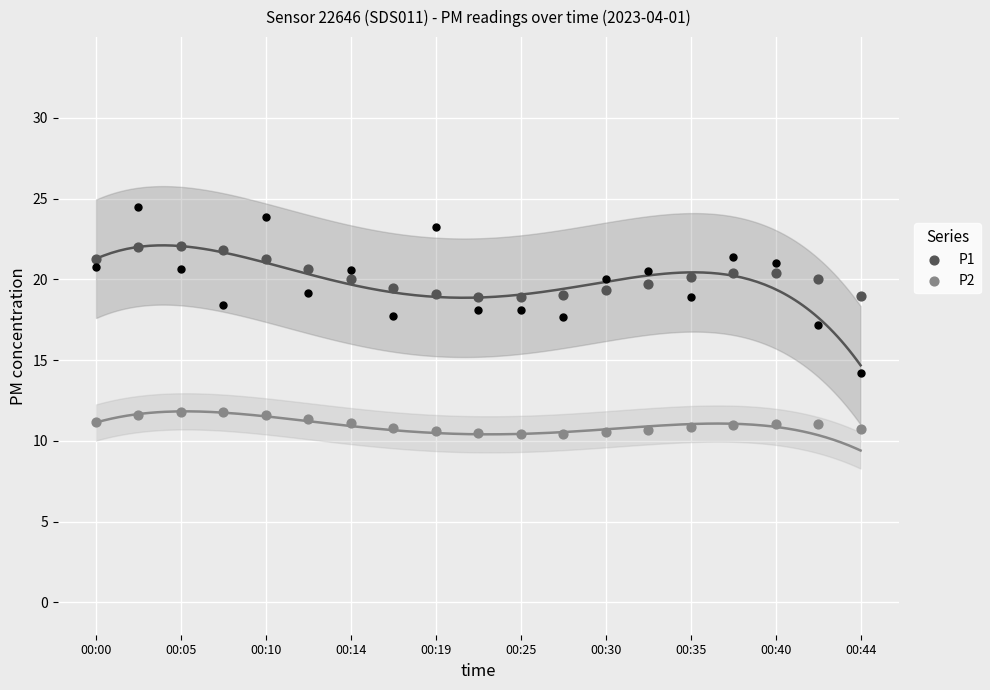

Which series has the widest spread of Y values?

P1